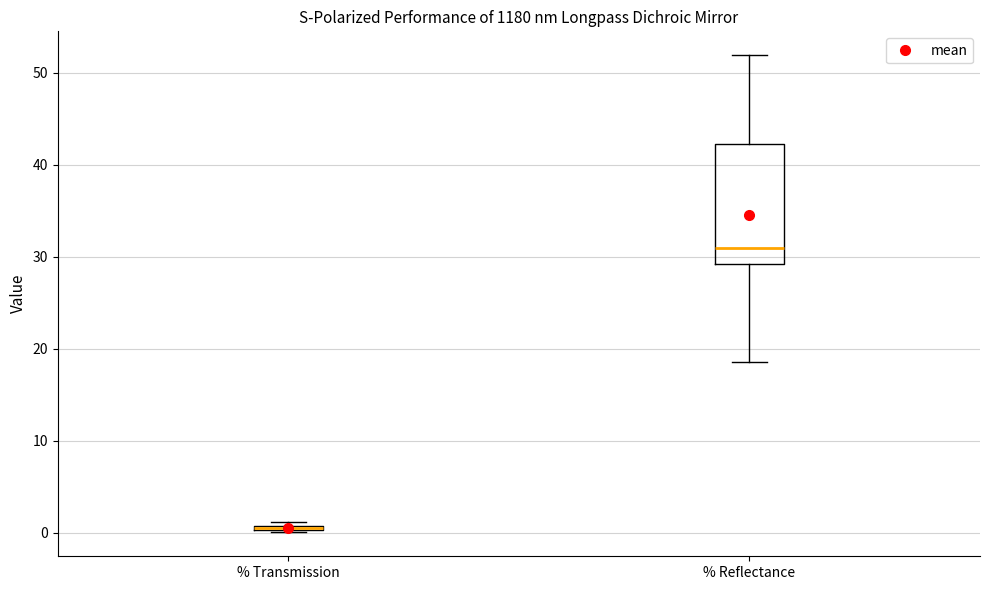

Where does the median line of the box for % Reflectance sit on the y-axis? The values are not printed on the chart, so give them approximately, as read against the axis.

31